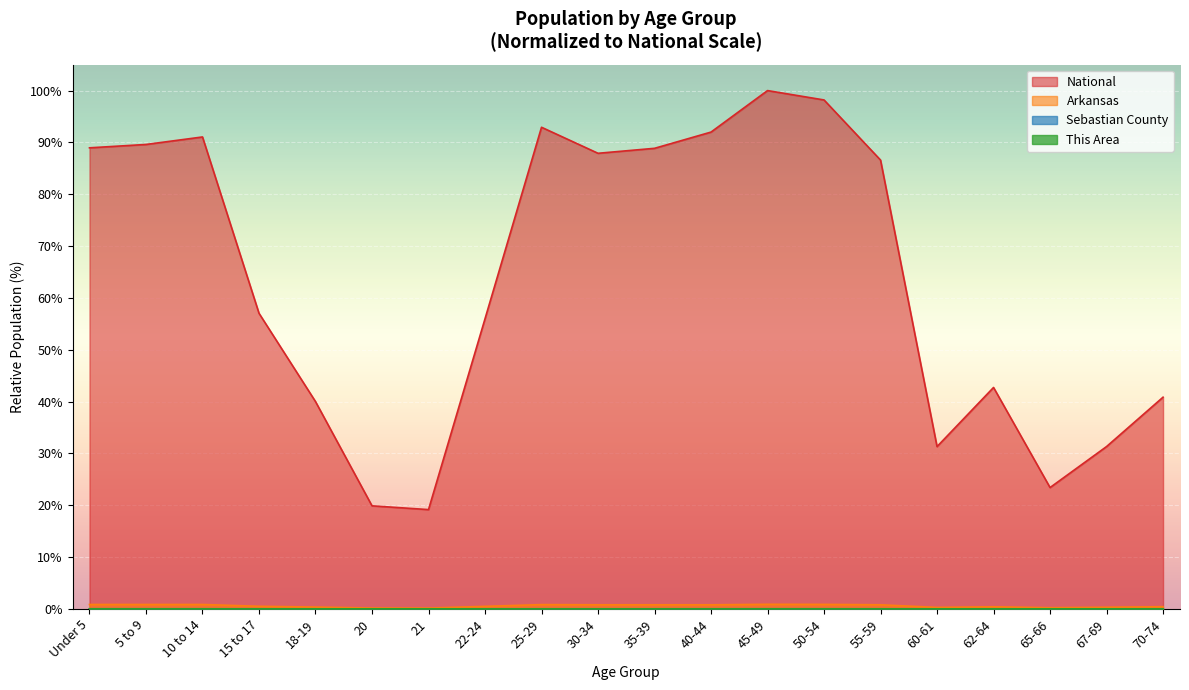

The This Area series shows 0.0 at 70-74. True or false?

False